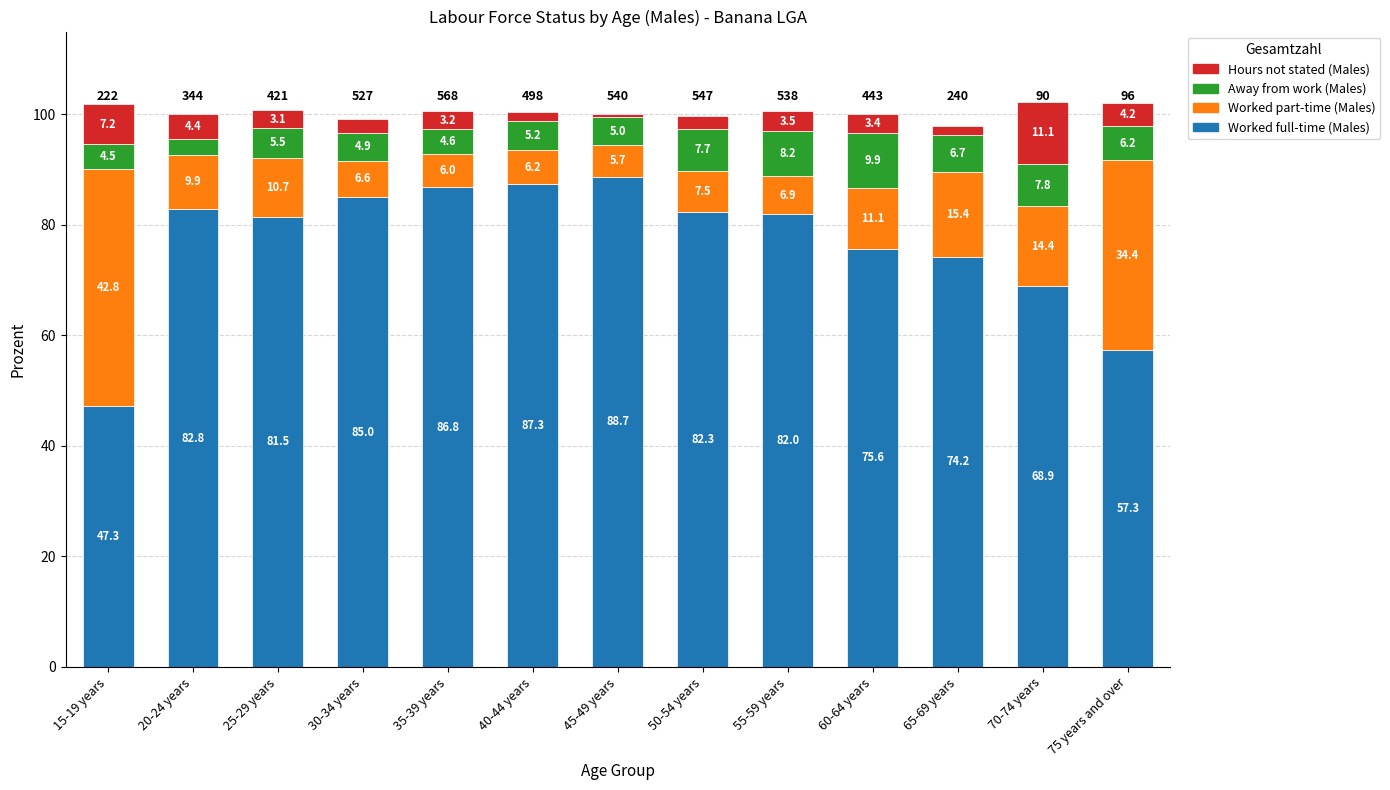

Is it true that Worked full-time (Males) equals 85.0 at 30-34 years?

True